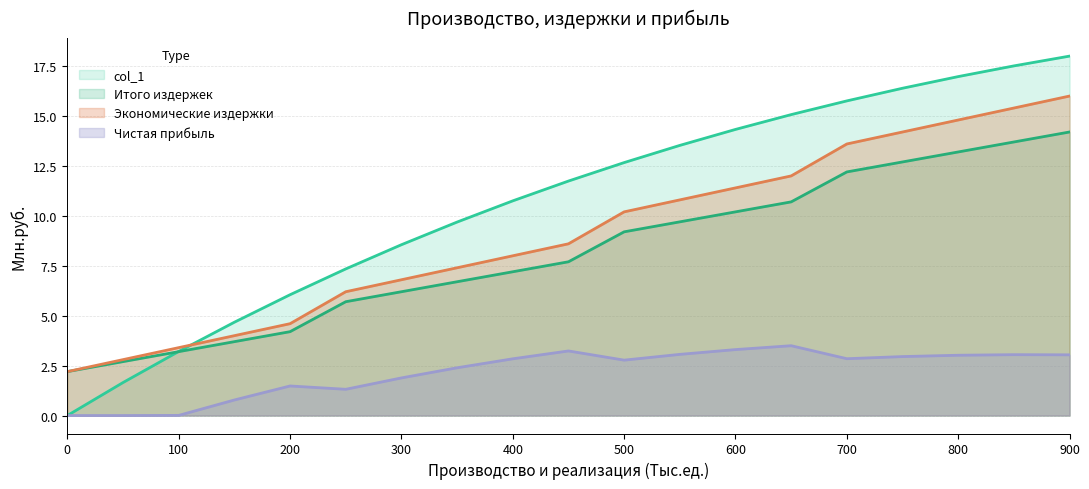

What is the difference between the maximum and minimum values in the Итого издержек series?

12.0